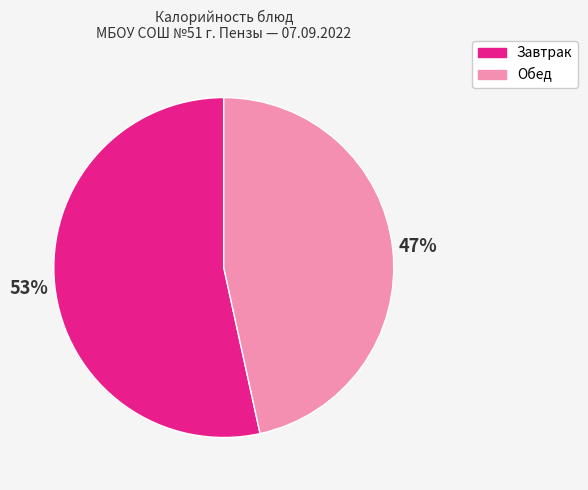

Does any single category account for the majority?

Yes